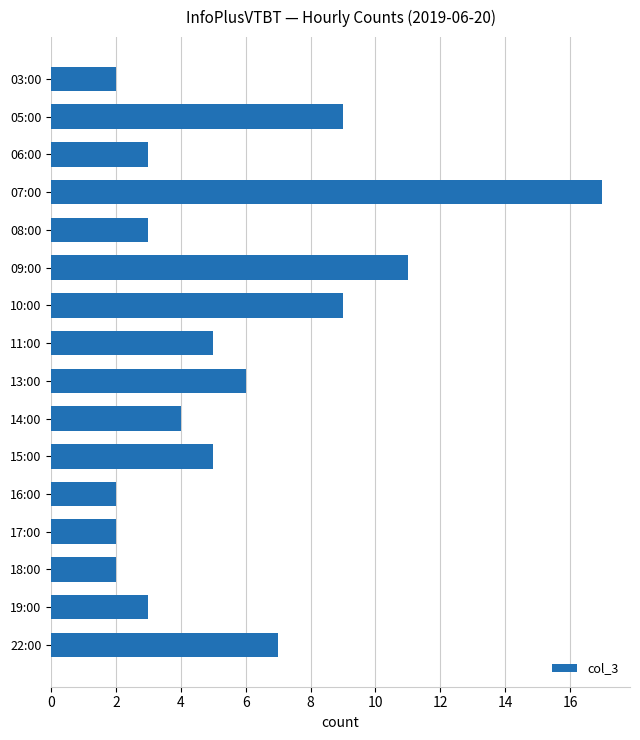

What is the label of the 9th bar from the top?

13:00